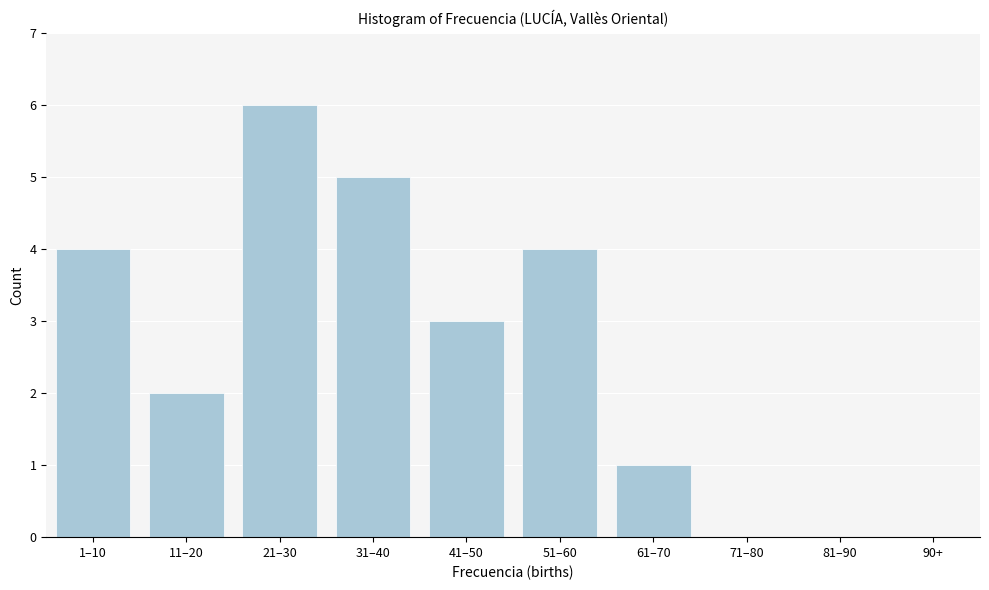

Reading left to right, extract all data points from this chart.

1–10=4	11–20=2	21–30=6	31–40=5	41–50=3	51–60=4	61–70=1	71–80=0	81–90=0	90+=0